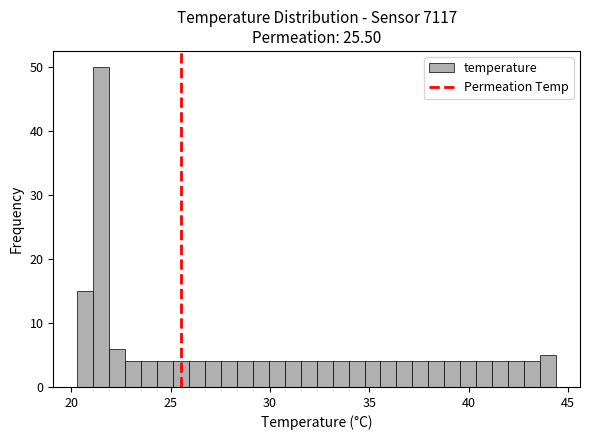

Read against the x-axis, roughly where is the centre of the tallest bar?

21.5